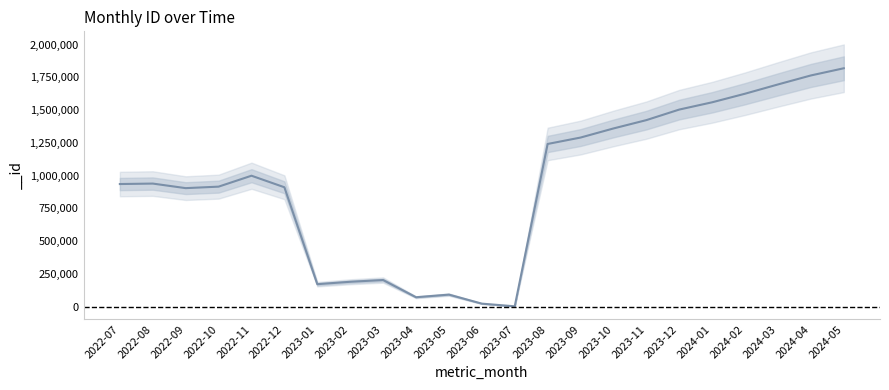

Which category has the highest value across all series?

2024-05